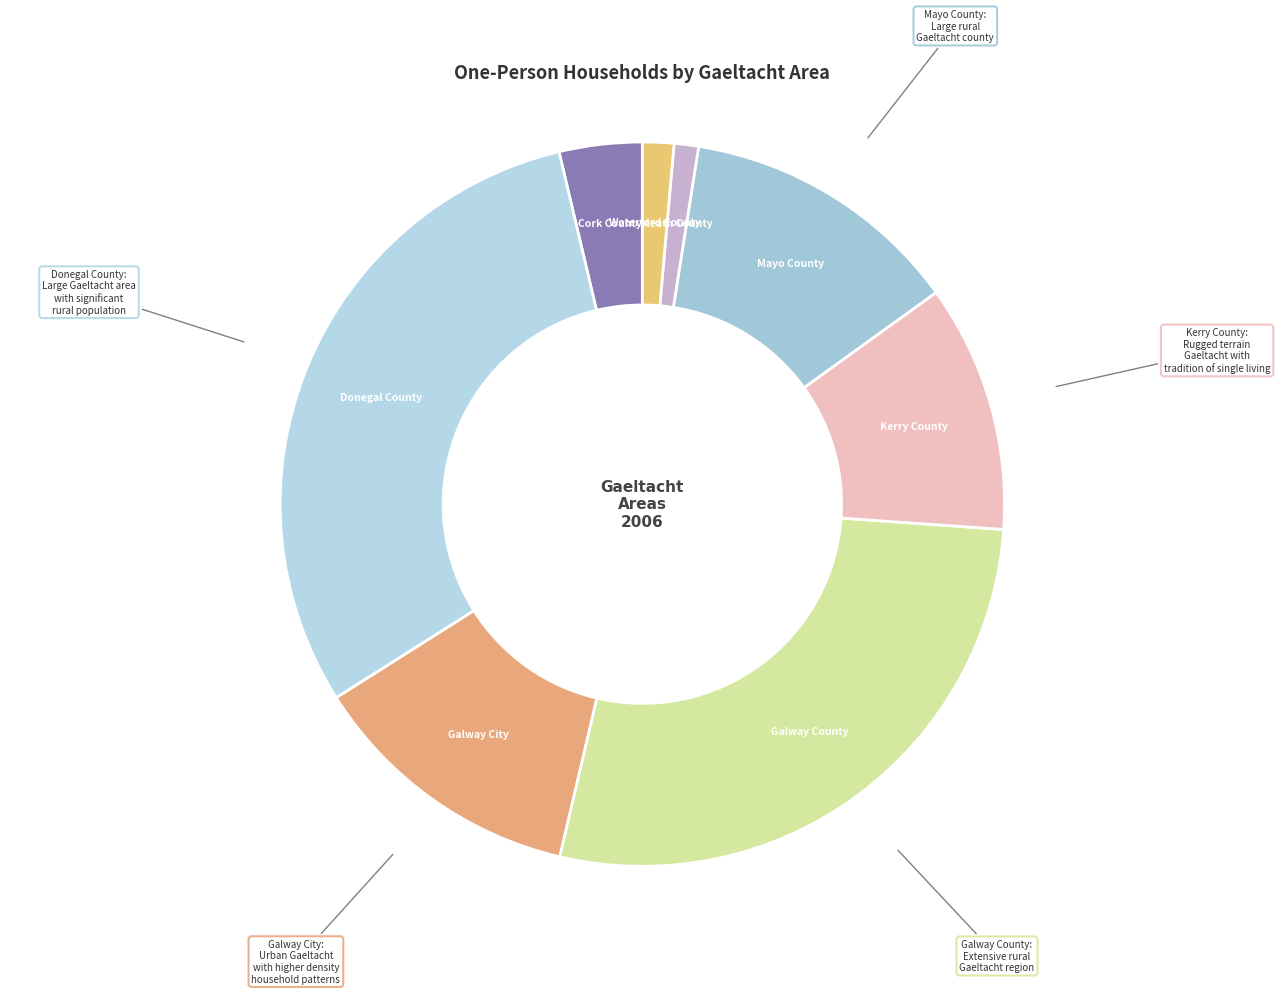

Approximately how many times larger is the value at Cork County compared to Meath County?

3.4